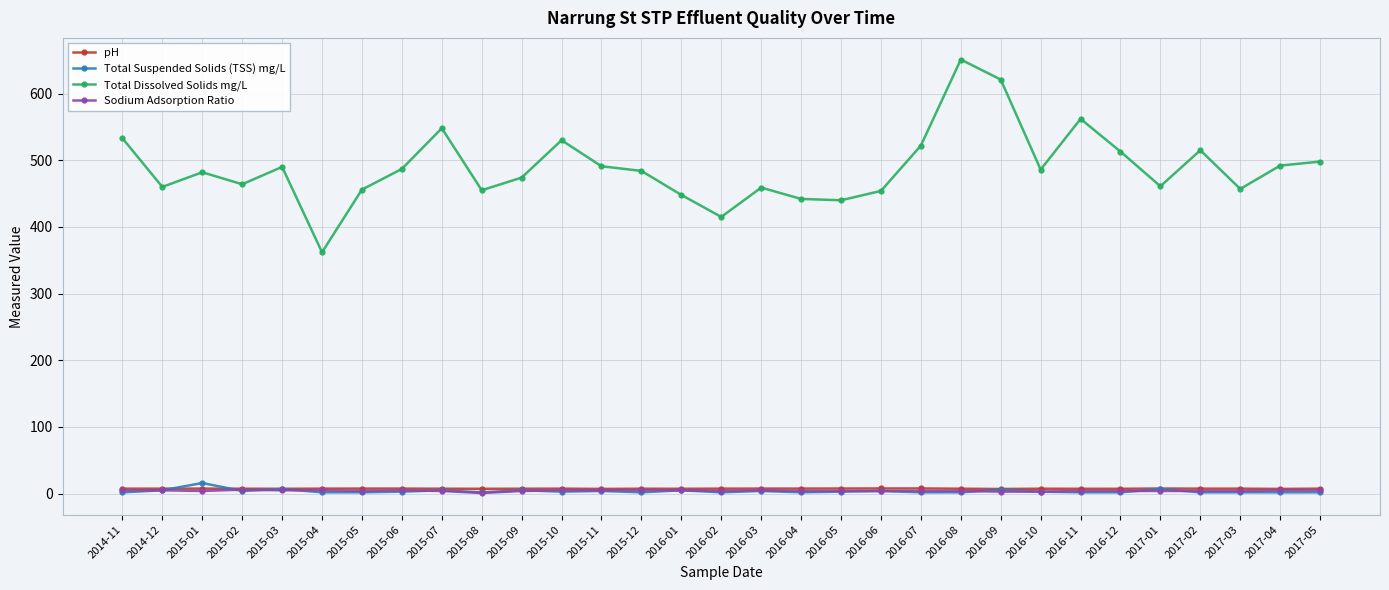

What is the label of the 22nd point from the left?

2016-08